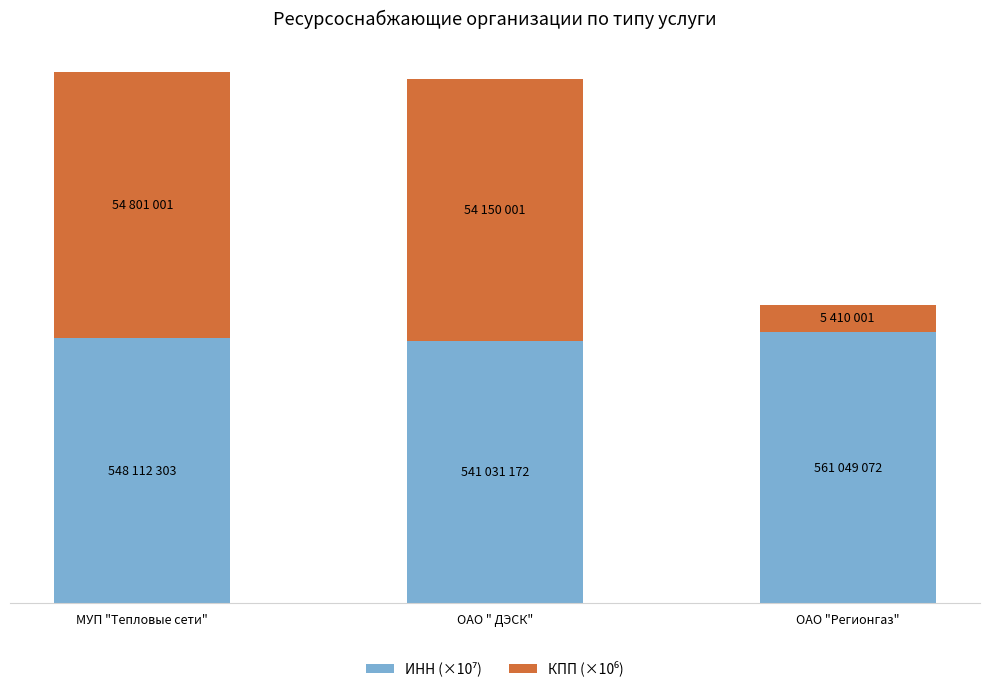

Between ОАО "Регионгаз" and МУП "Тепловые сети", which is larger?

ОАО "Регионгаз"